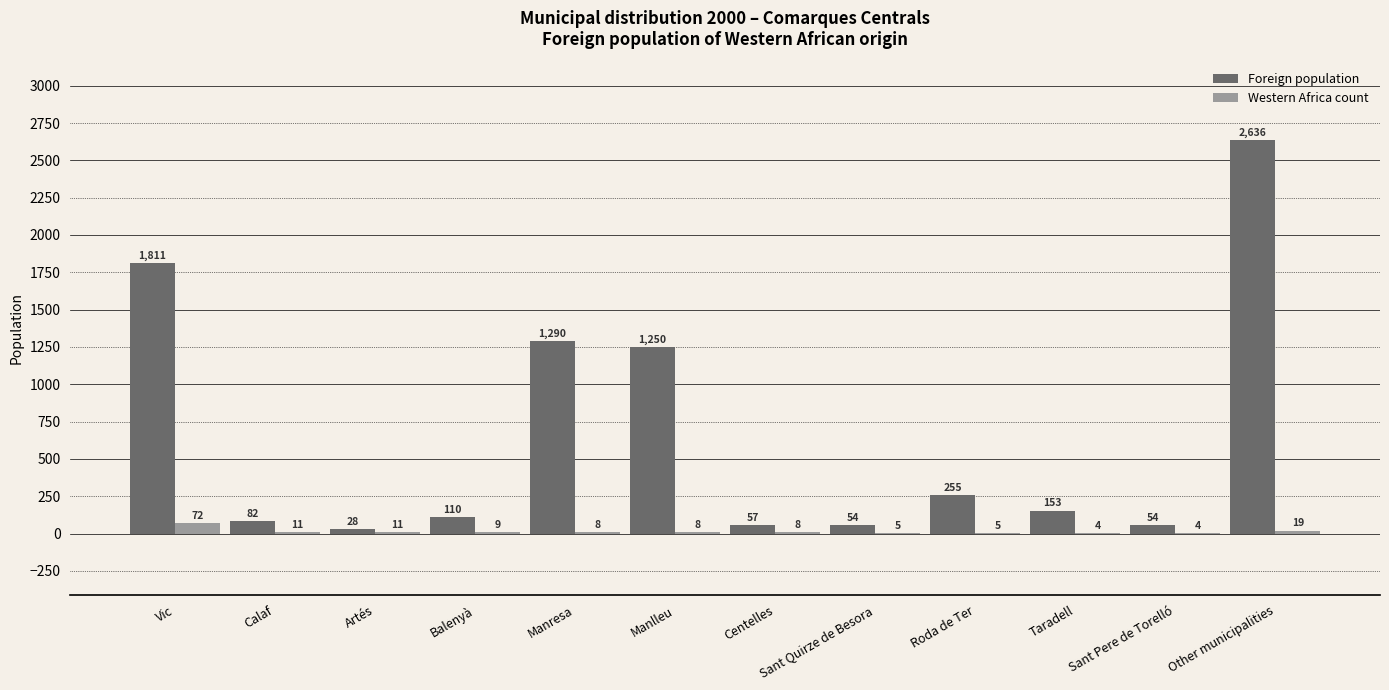

What is the total value across all series at Manresa?

1298